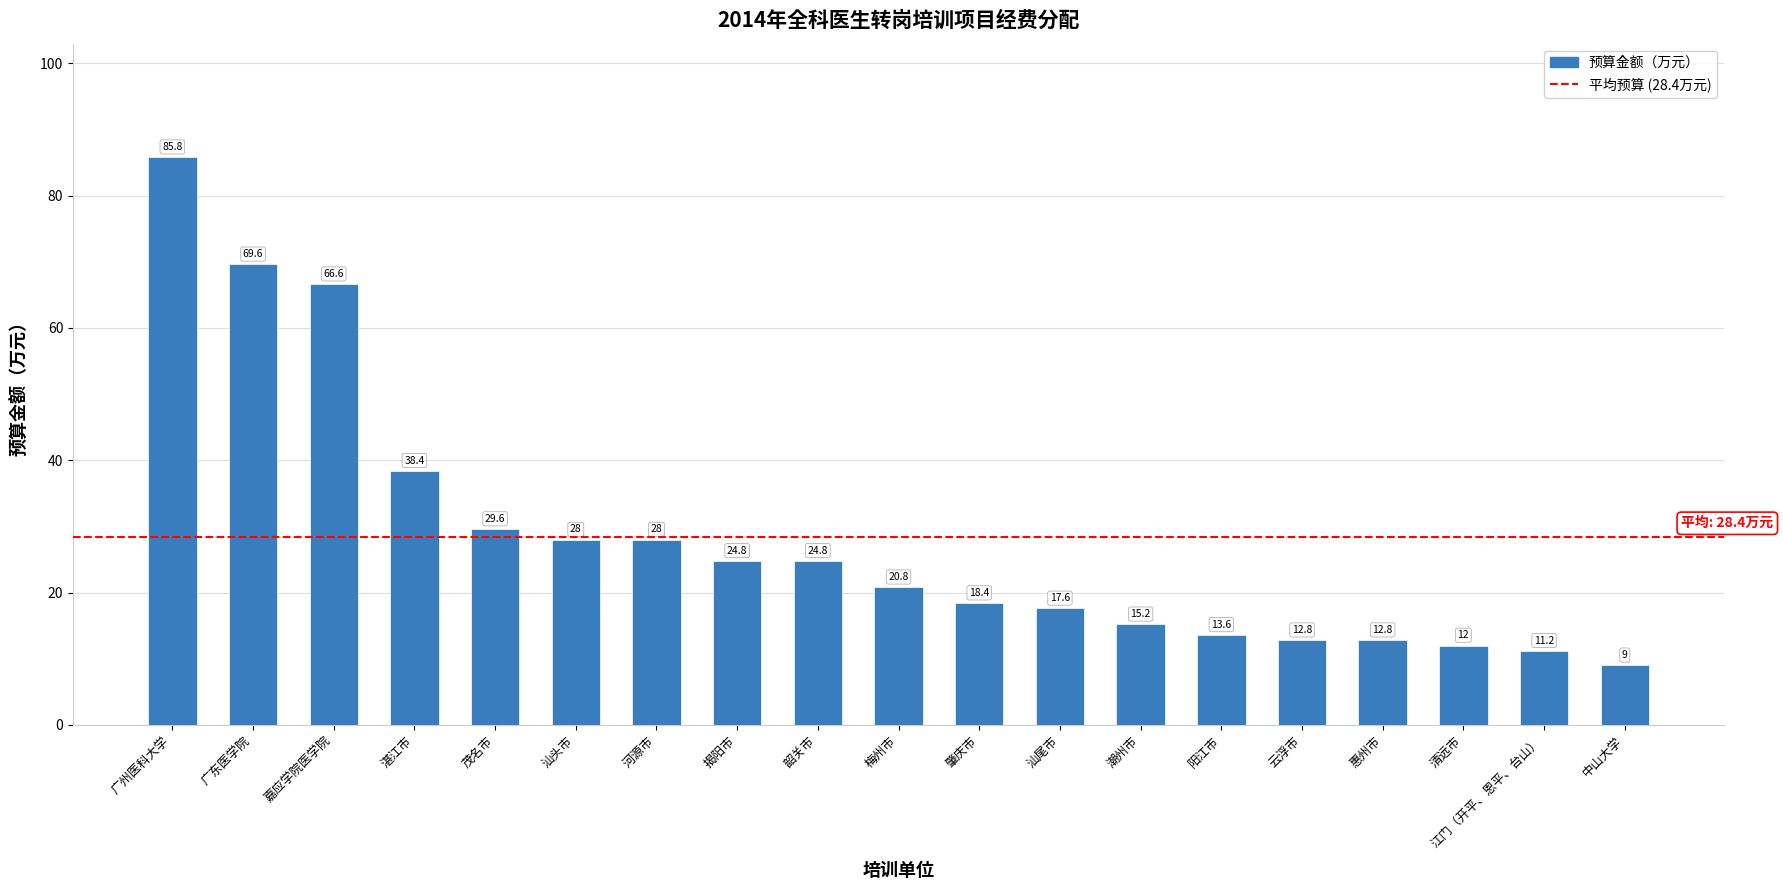

Which label corresponds to the smallest value in the chart?

中山大学